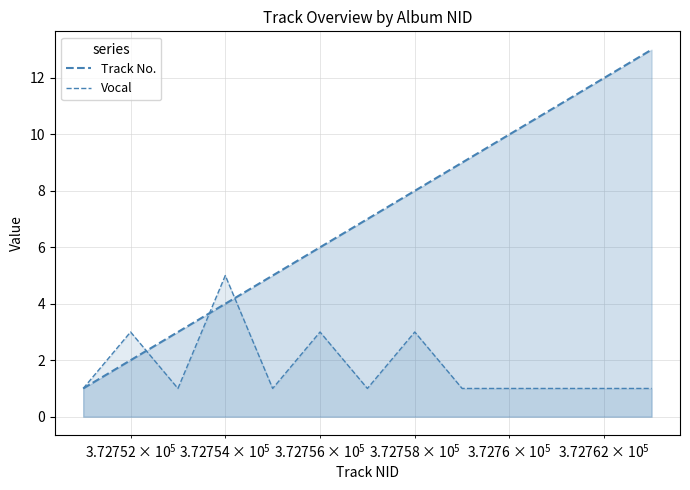

Does the chart display data point markers on the line(s)?

No